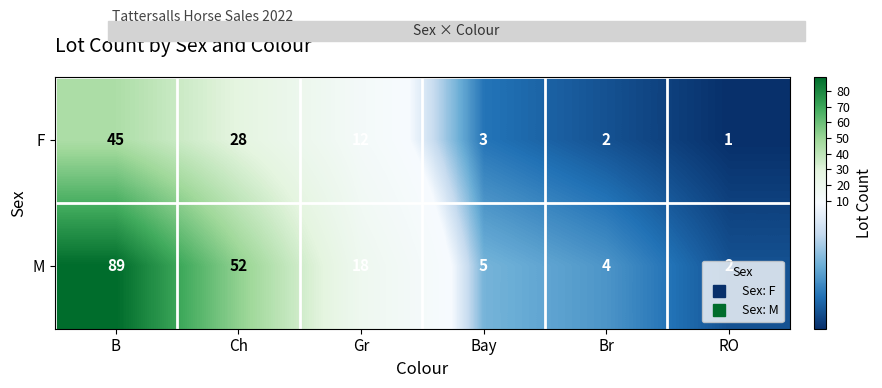

What is the difference between the highest and lowest values at Ch?

24